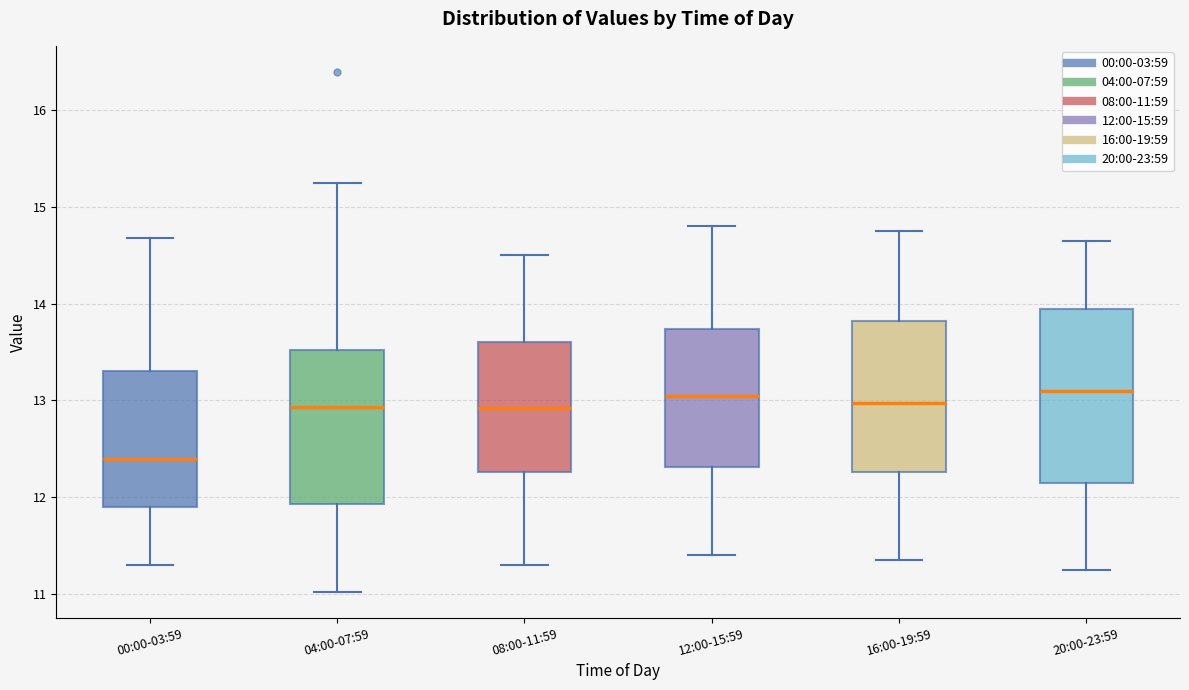

Comparing the boxes themselves (not the whiskers), which one is the tallest?

20:00-23:59